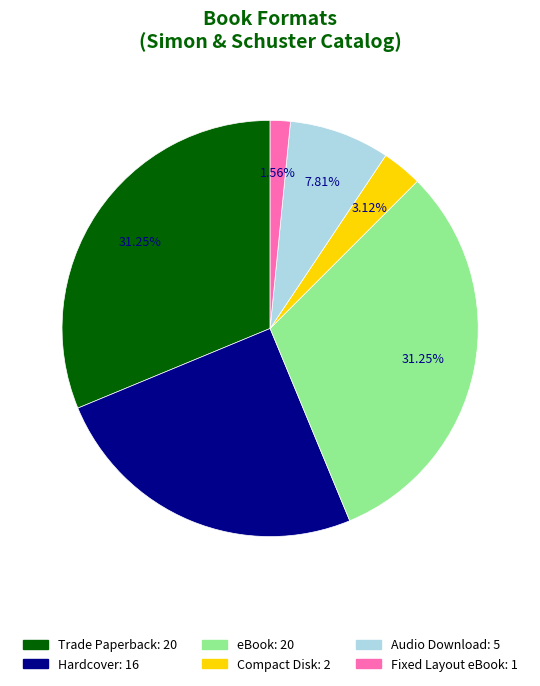

Which slice is the smallest?

Fixed Layout eBook